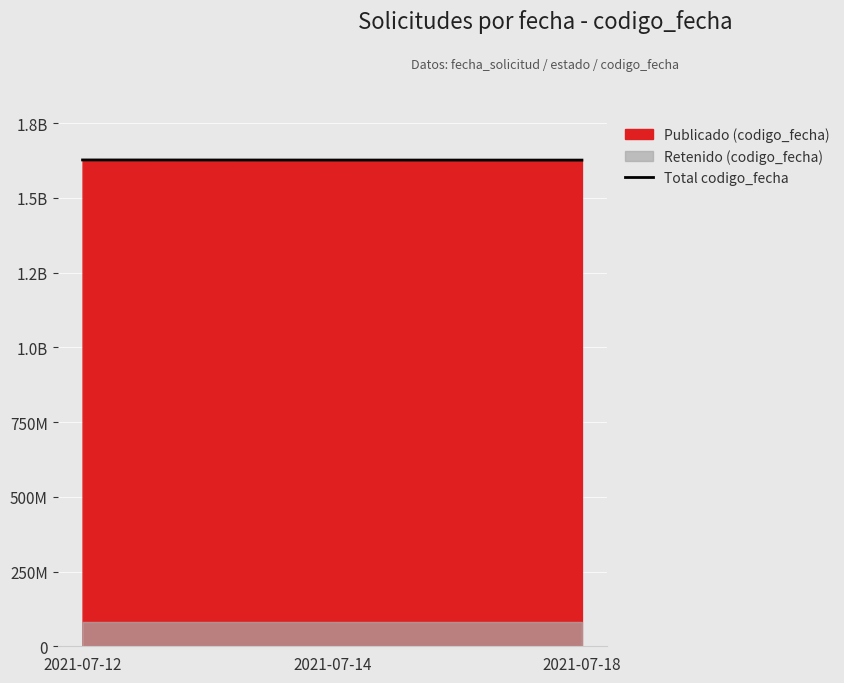

The chart shows a value of 2727819134 at 2021-07-12. True or false?

False